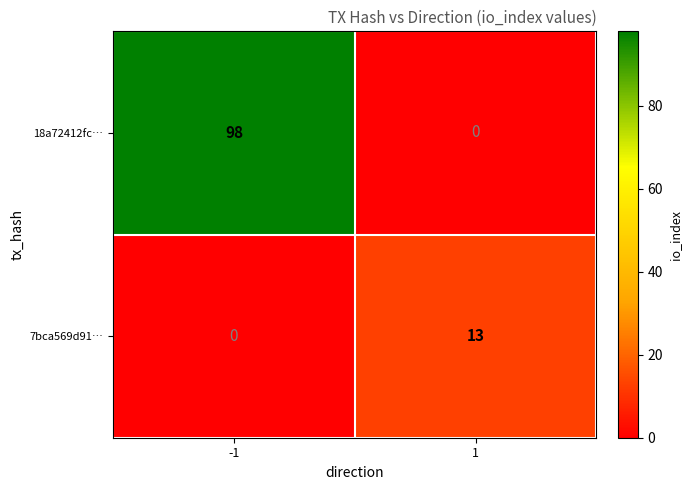

List the series in order of their overall mean, highest first.

18a72412fc…, 7bca569d91…